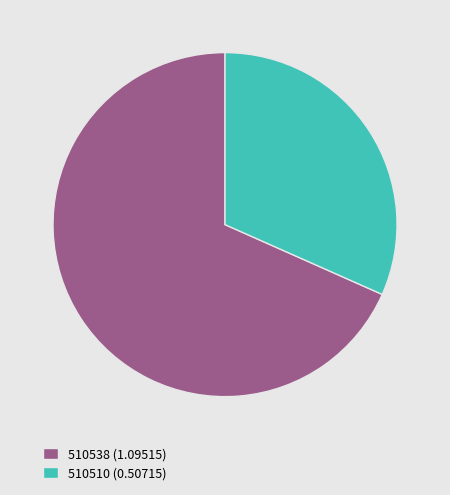

Is there any slice that represents more than half of the pie?

Yes